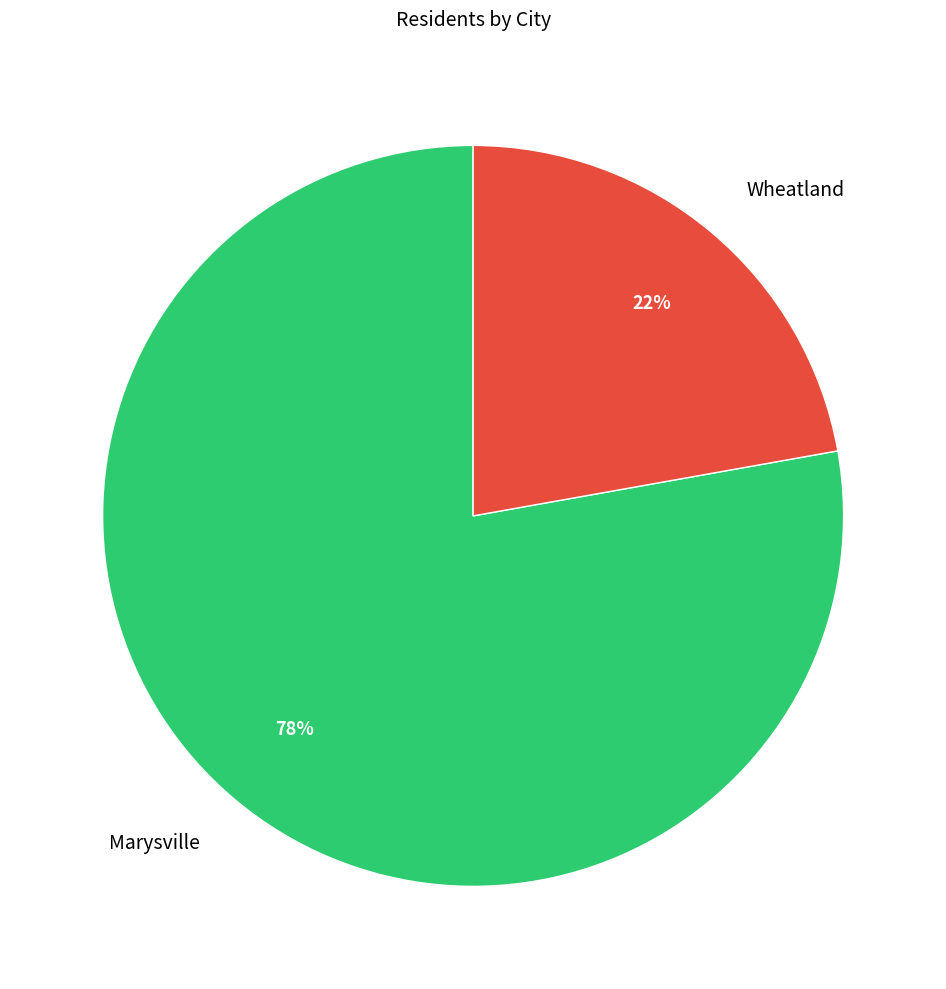

Is Marysville the majority of the pie?

Yes